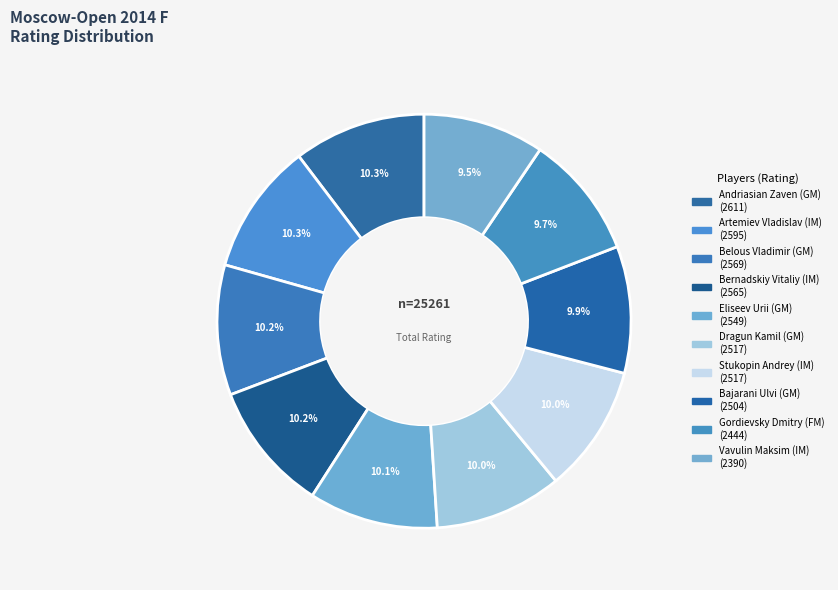

Which slice is the smallest?

Vavulin Maksim (IM)